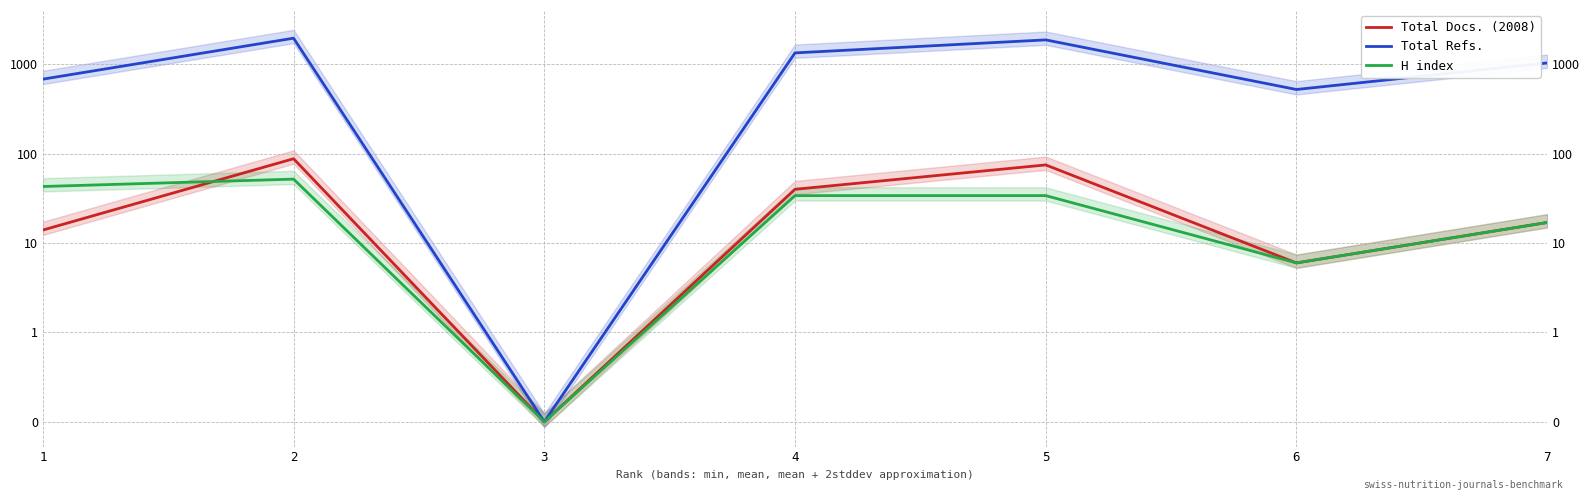

Reading right to left, extract all data points from this chart.

Total Docs. (2008): 7=17.0	6=6.0	5=75.0	4=40.0	3=0.1	2=88.0	1=14.0
Total Refs.: 7=1039.0	6=524.0	5=1882.0	4=1346.0	3=0.1	2=1966.0	1=684.0
H index: 7=17.0	6=6.0	5=34.0	4=34.0	3=0.1	2=52.0	1=43.0